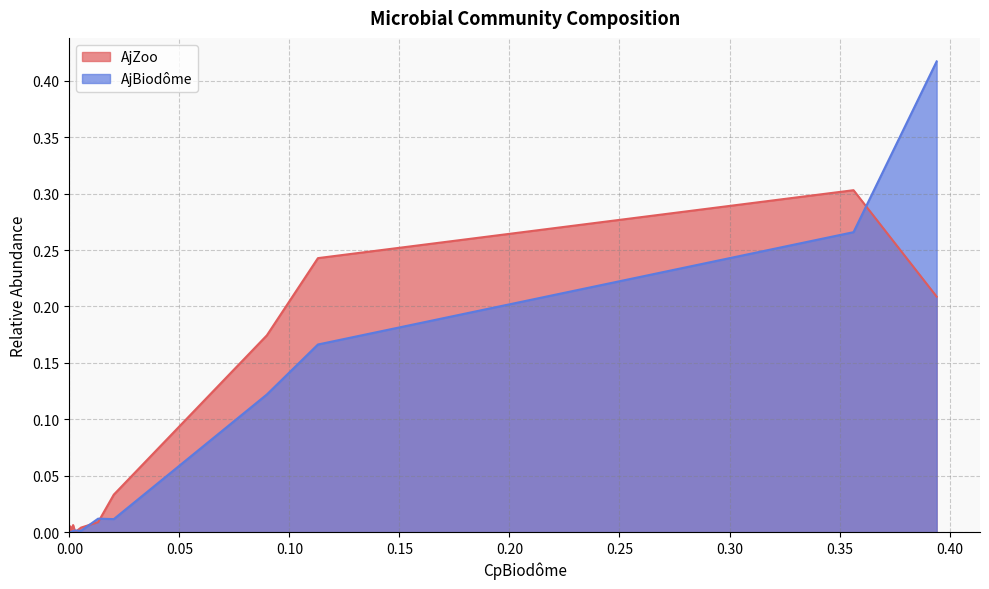

List the series in order of their overall mean, highest first.

AjBiodôme, AjZoo